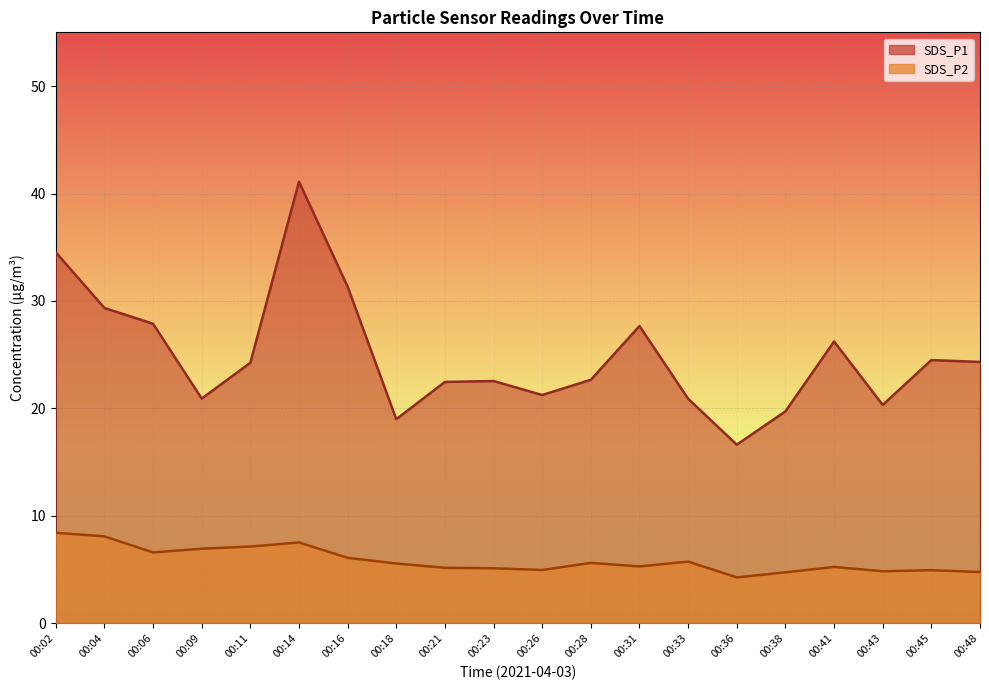

What is the total value across all series at 00:14?

48.6